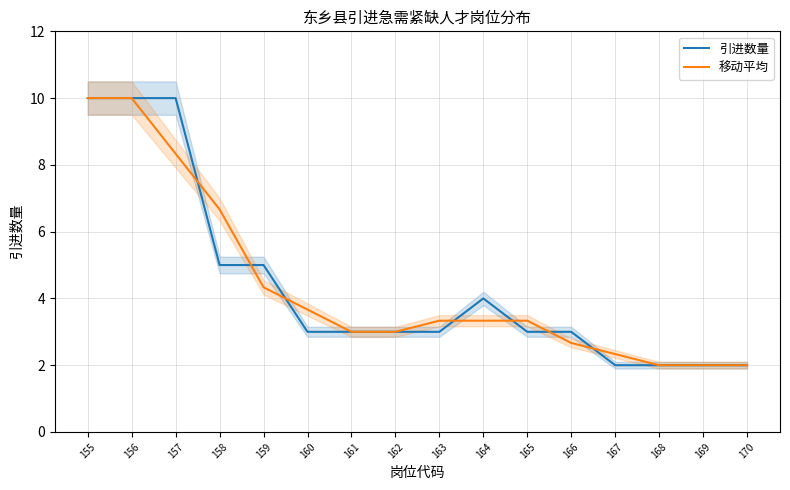

What is the value of the 移动平均 point at the 11th from the left?

3.3